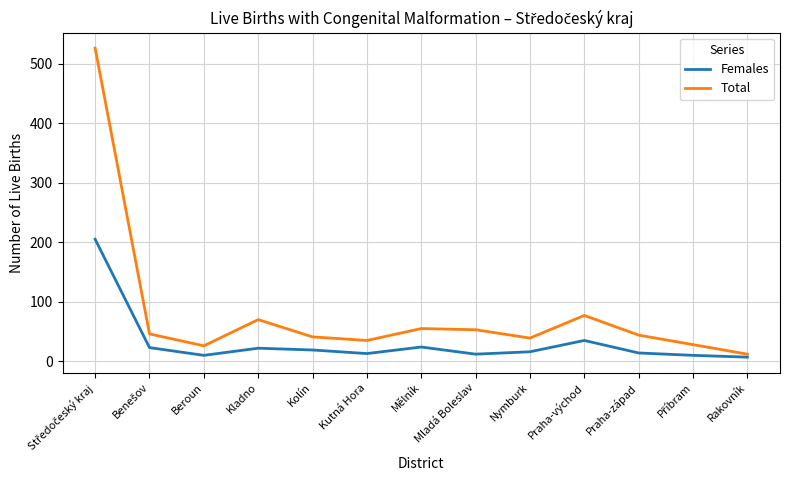

What is the maximum value for Total?

526